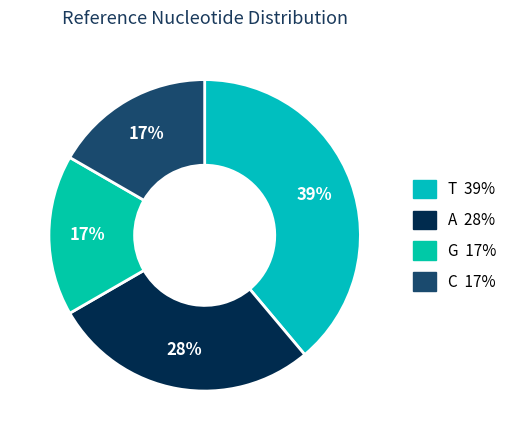

How many slices are in this pie chart?

4